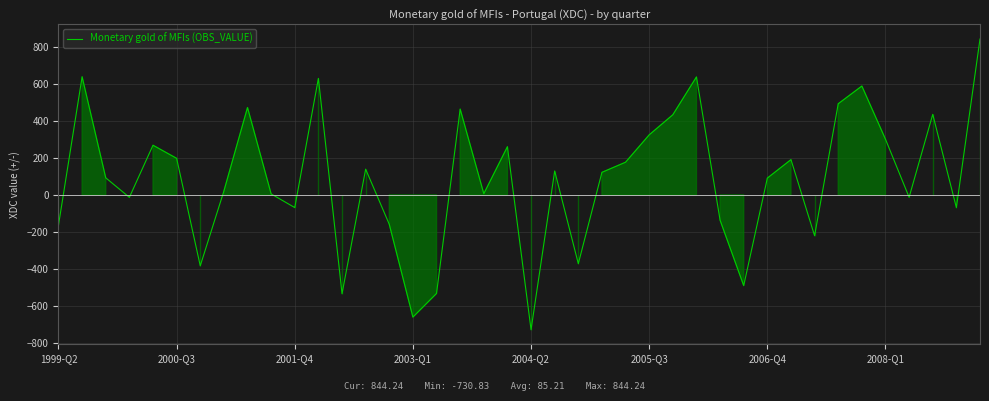

What is the sum of all values?

3408.3